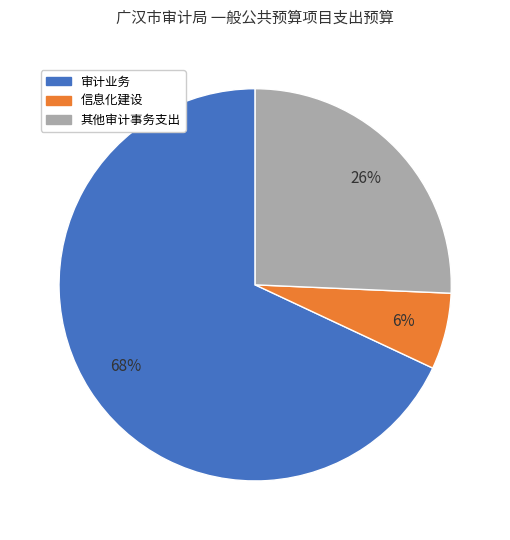

Count the number of slices in the pie.

3